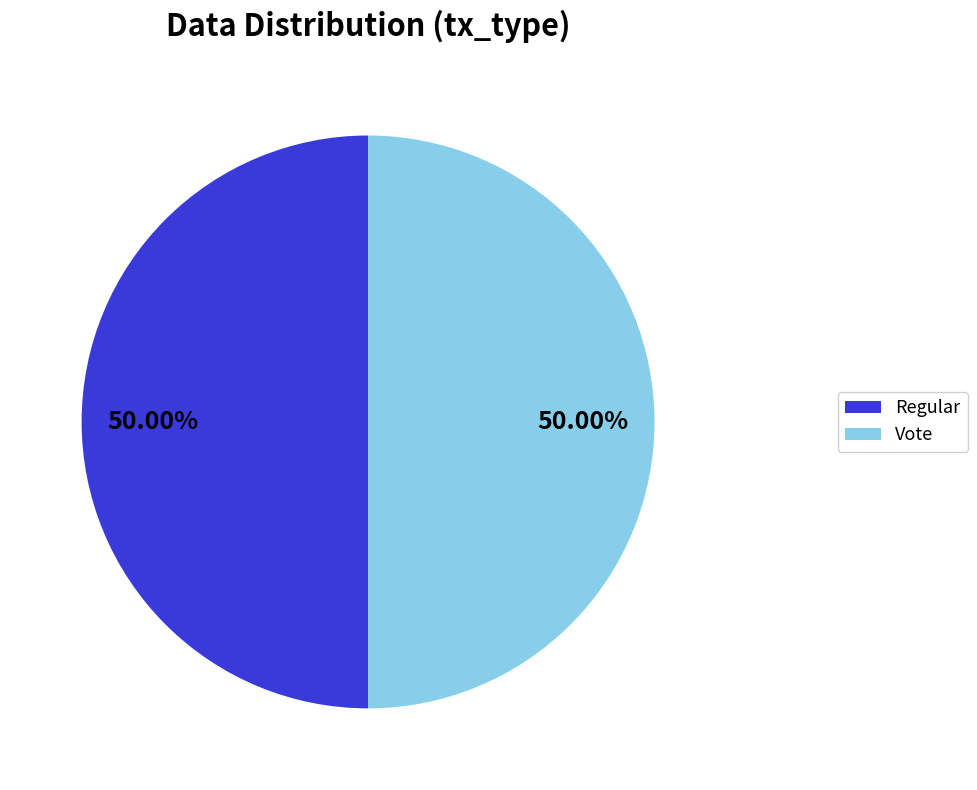

Do Regular and Vote together represent more than half of the pie?

Yes